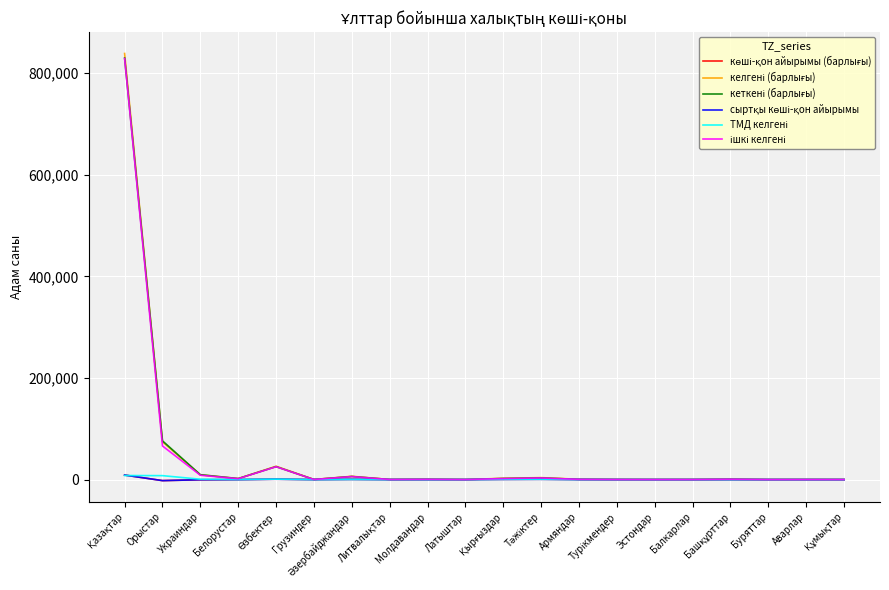

Rank the series by their maximum value, from lowest to highest.

ТМД келгені, көші-қон айырымы (барлығы), сыртқы көші-қон айырымы, ішкі келгені, кеткені (барлығы), келгені (барлығы)